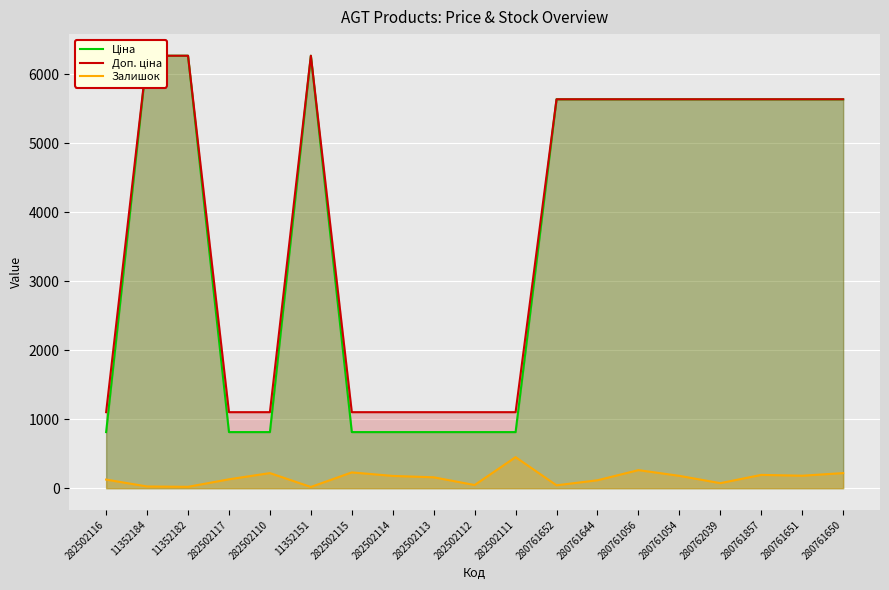

What is the total value across all series at 280761650?

11491.0